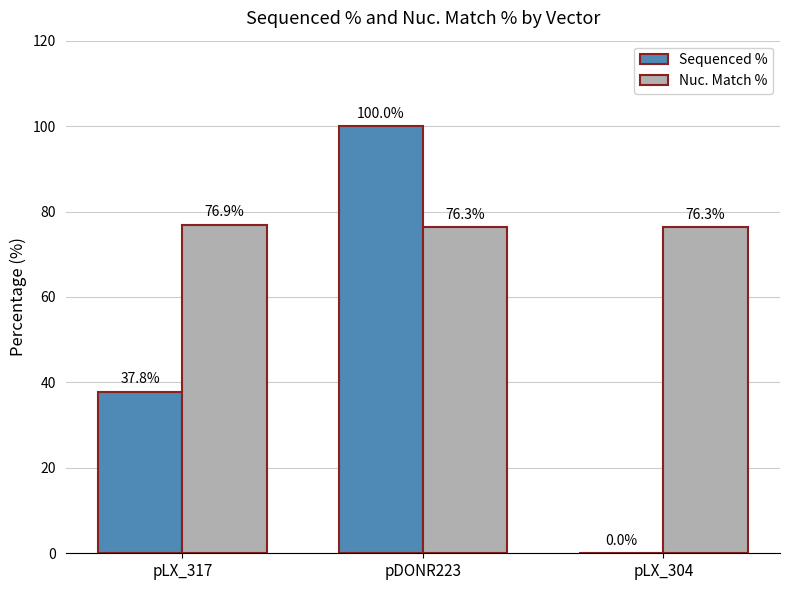

How many distinct data groups are displayed?

2